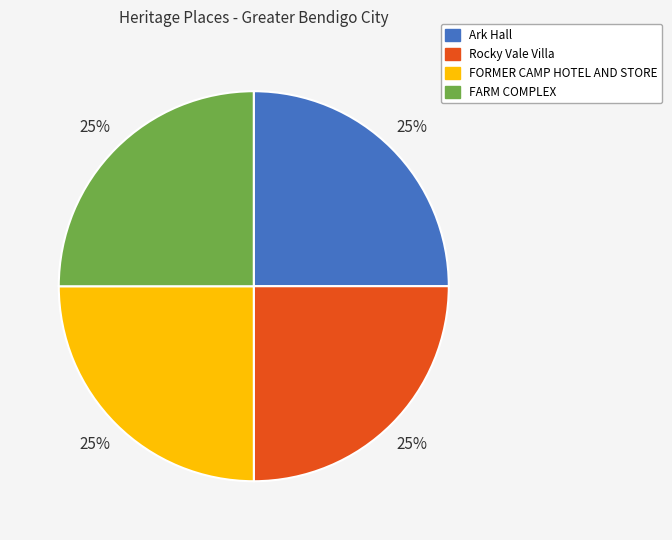

Is it true that Ark Hall is 25% of the pie?

True